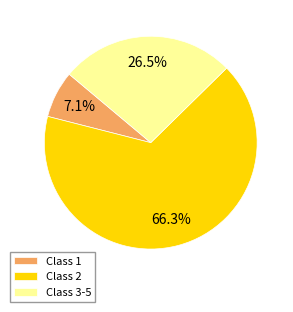

Is the sum of Class 2 and Class 1 greater than half?

Yes